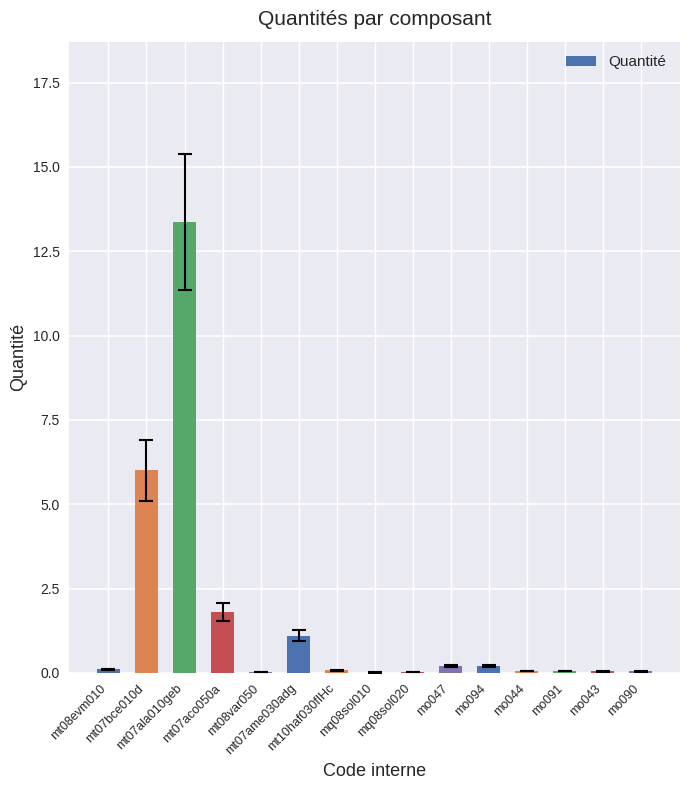

What is the difference between the values at mt08evm010 and mt07ala010geb?

13.3